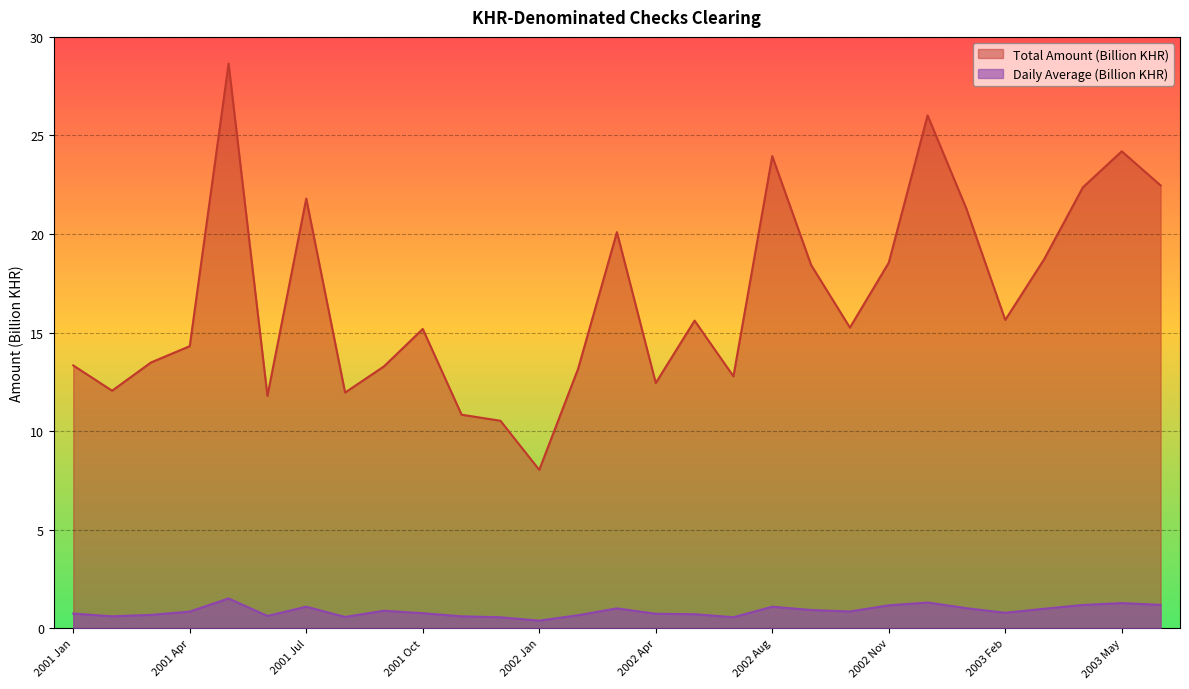

True or false: Total Amount (Billion KHR) has a value of 10.5 at 2001 Dec.

True